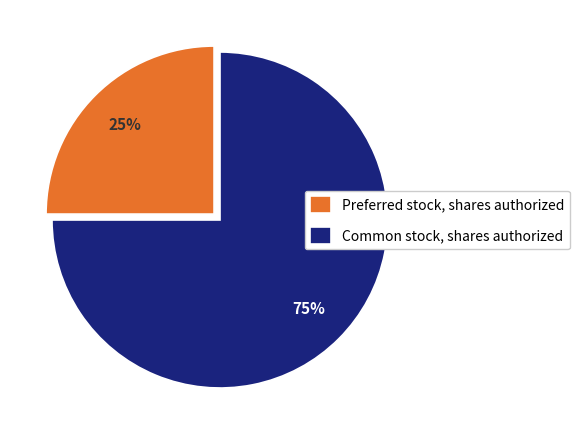

The Preferred stock, shares authorized slice represents 25% of the pie. True or false?

True